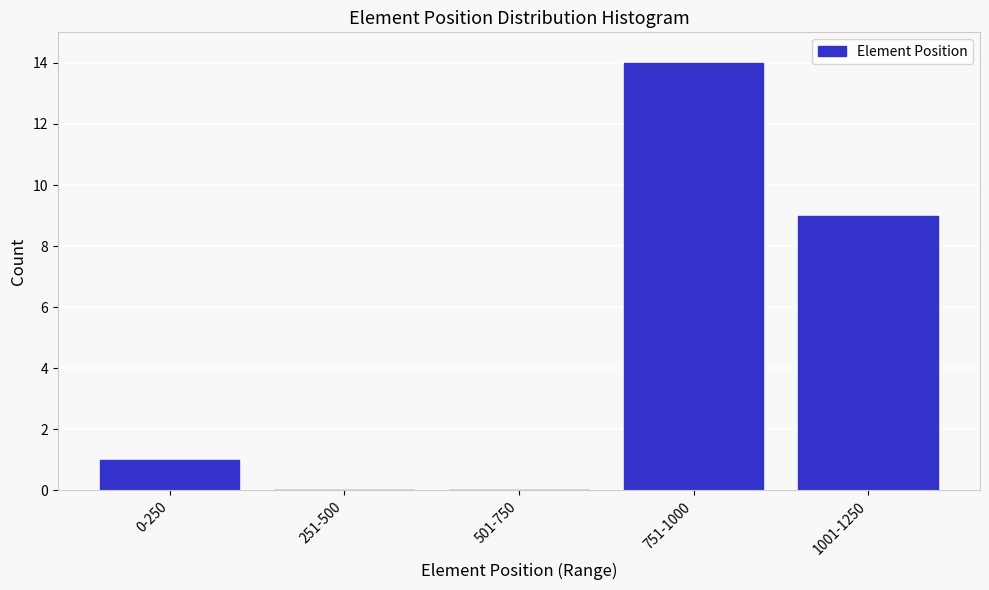

Reading left to right, what are all the values shown in this chart?

0-250=1	251-500=0	501-750=0	751-1000=14	1001-1250=9